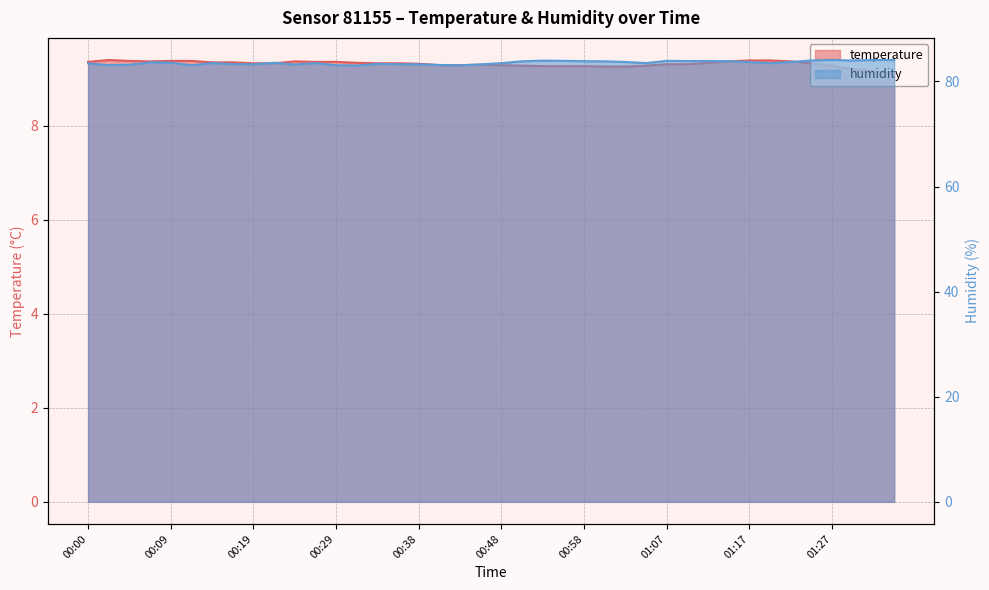

What is the difference between the temperature values at 00:12 and 01:24?

0.1